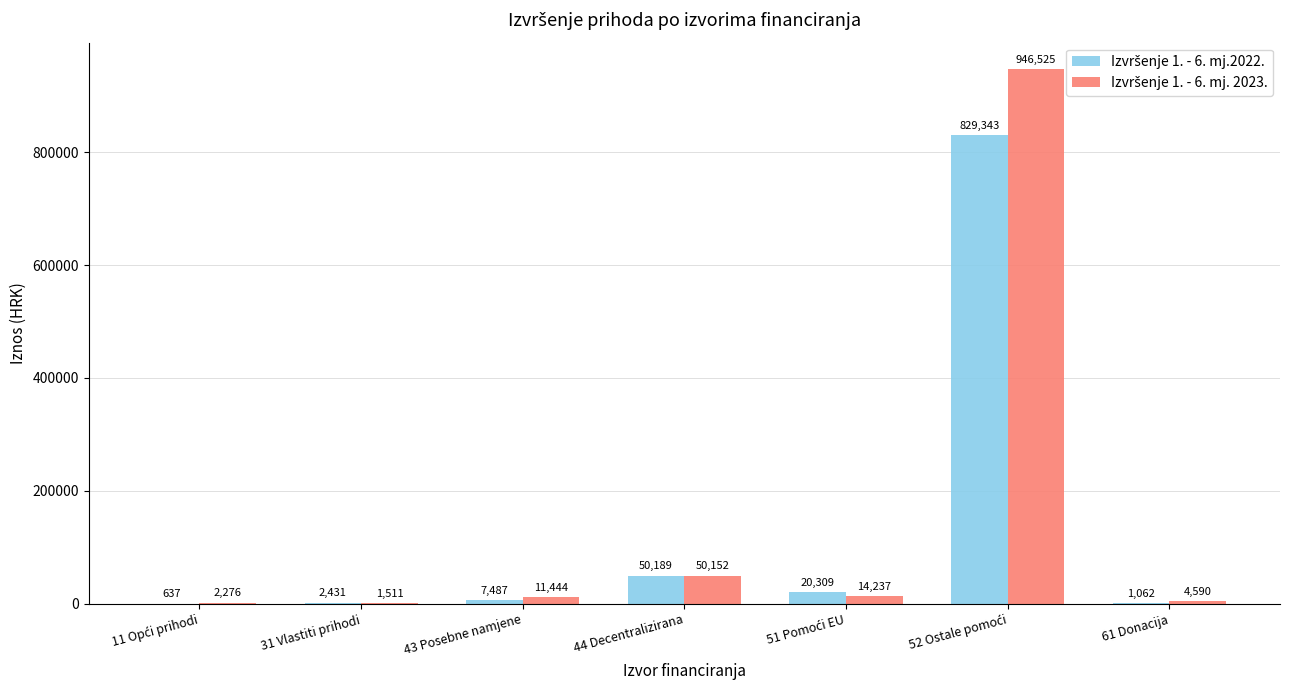

What is the greatest value displayed?

946524.6